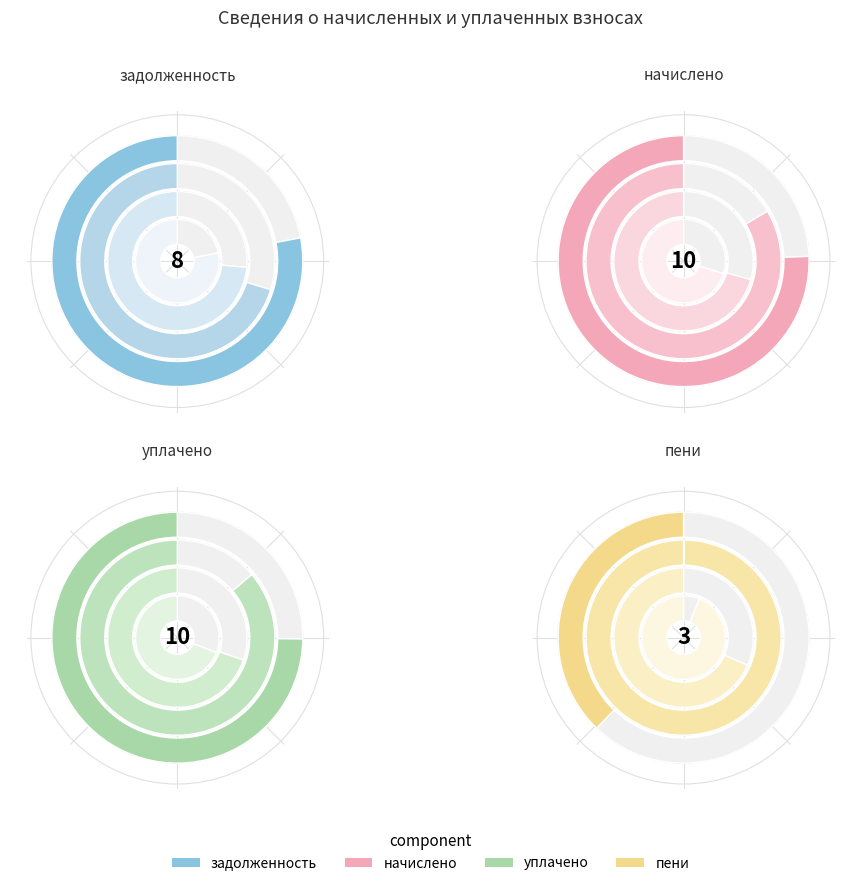

Count the number of slices in the pie.

10